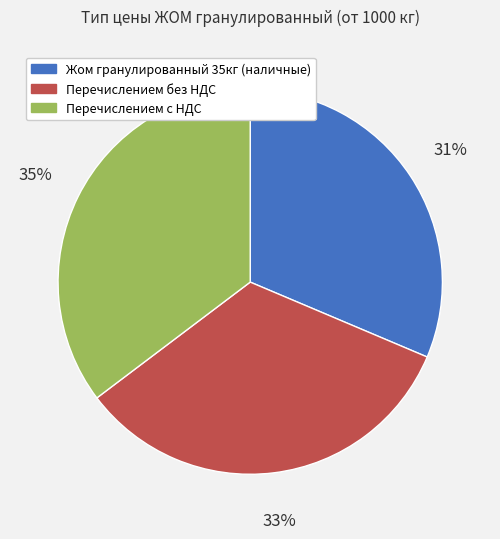

What is the largest slice in the pie chart?

Перечислением с НДС